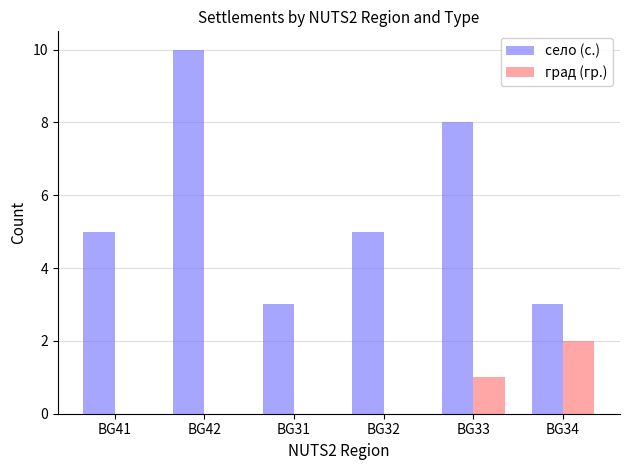

Between BG31 and BG33, which series saw the biggest shift?

село (с.)